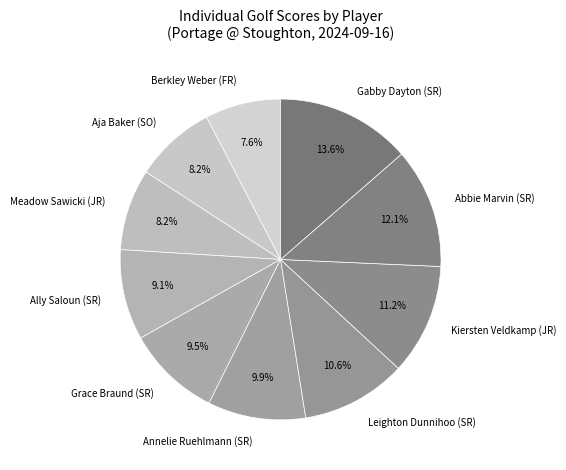

To the nearest percent, what is the average slice percentage?

10%